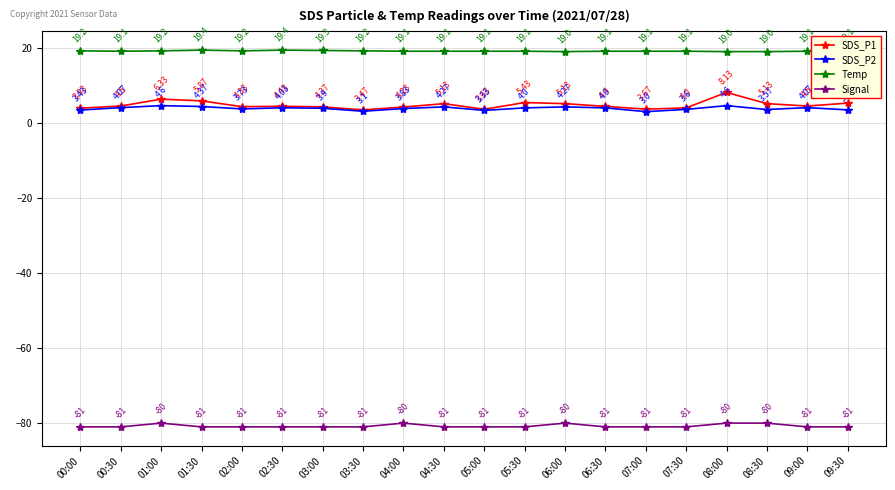

In SDS_P2, how many points are higher than both neighbors (excluding endpoints)?

6